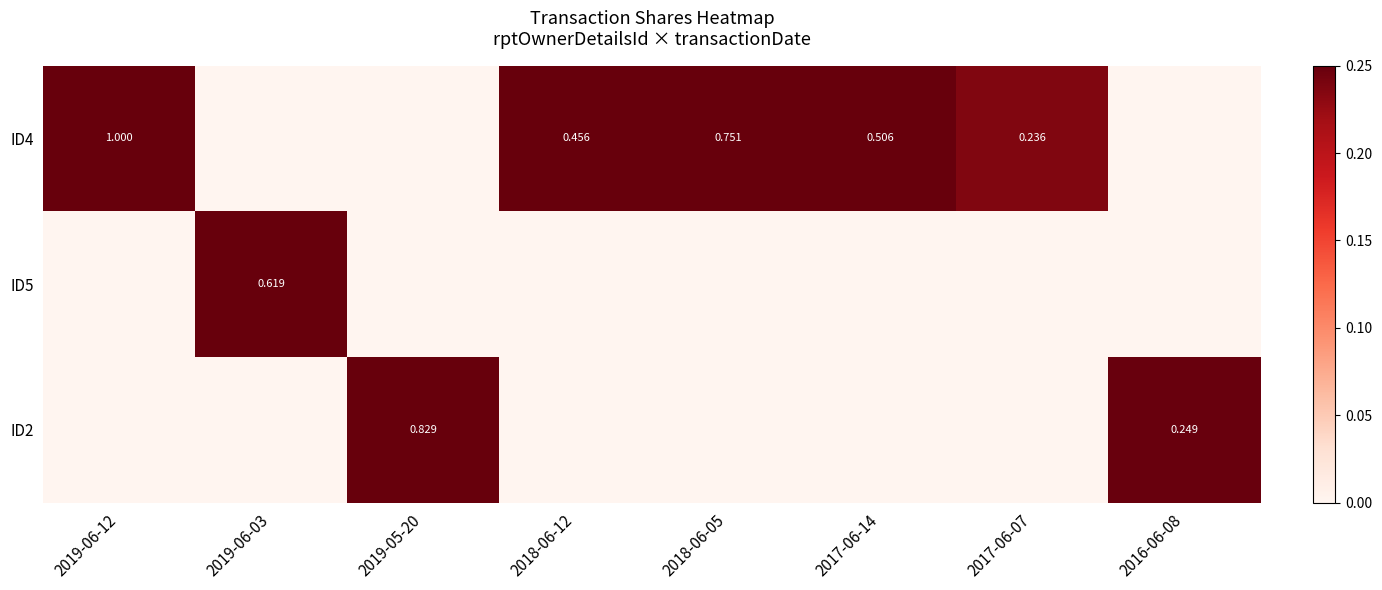

What is the difference between the maximum and minimum values in the ID4 series?

1.0